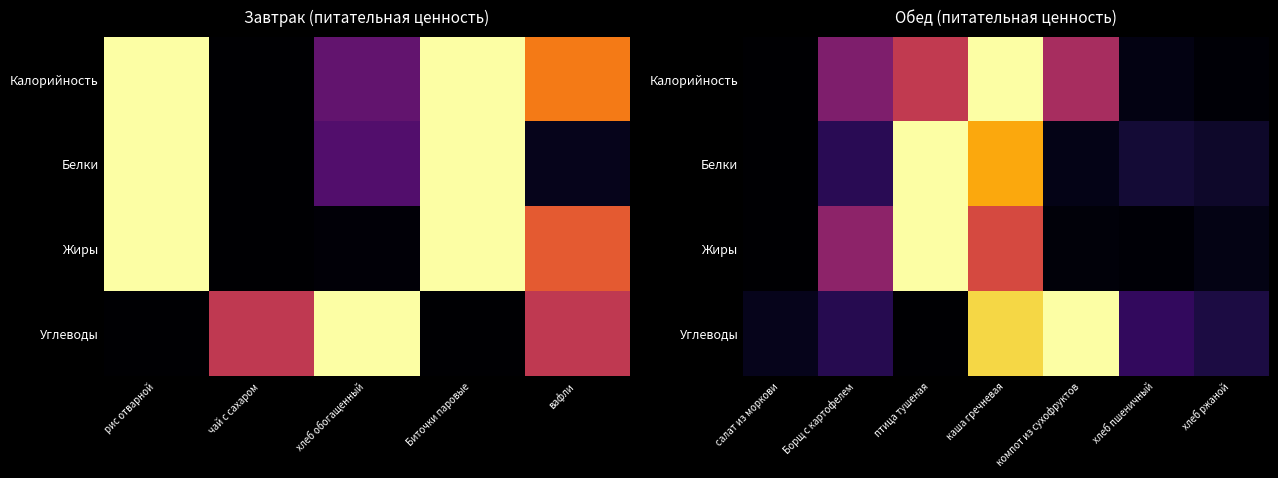

How many values in the Жиры series exceed 0?

6